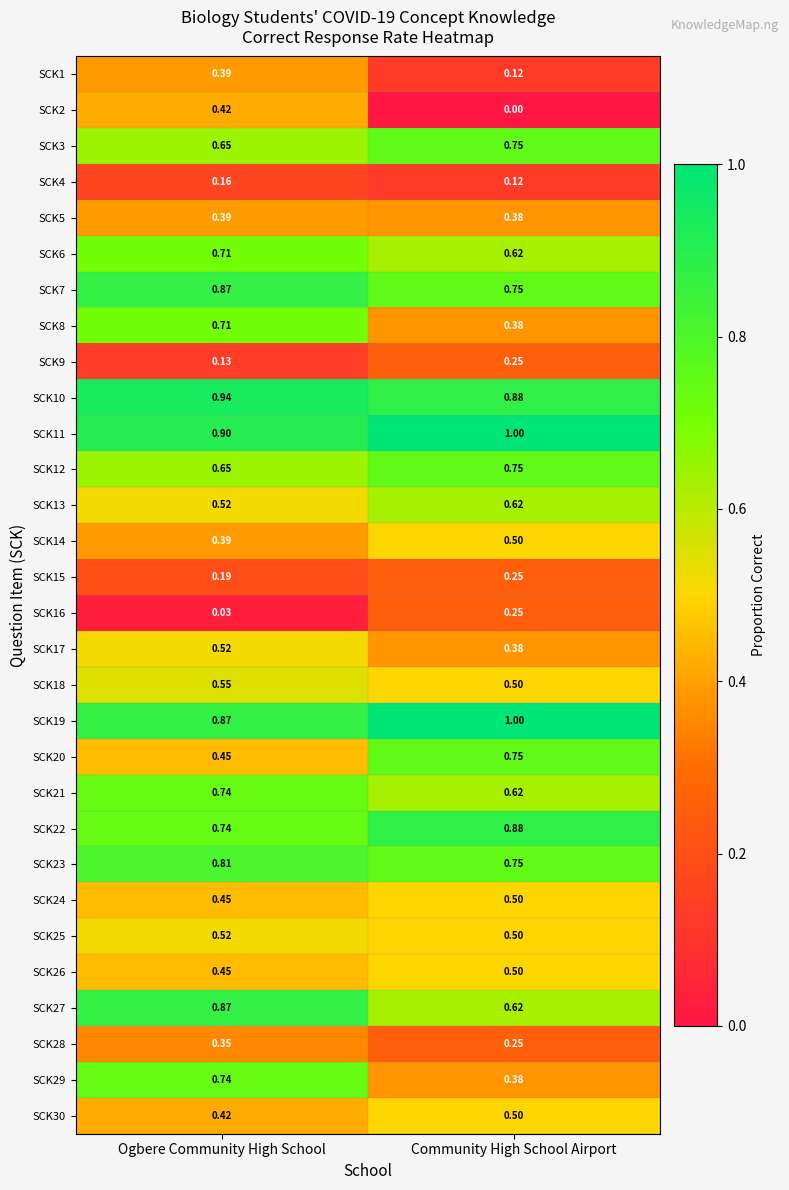

Rank the categories by SCK4 value from highest to lowest.

Ogbere Community High School, Community High School Airport